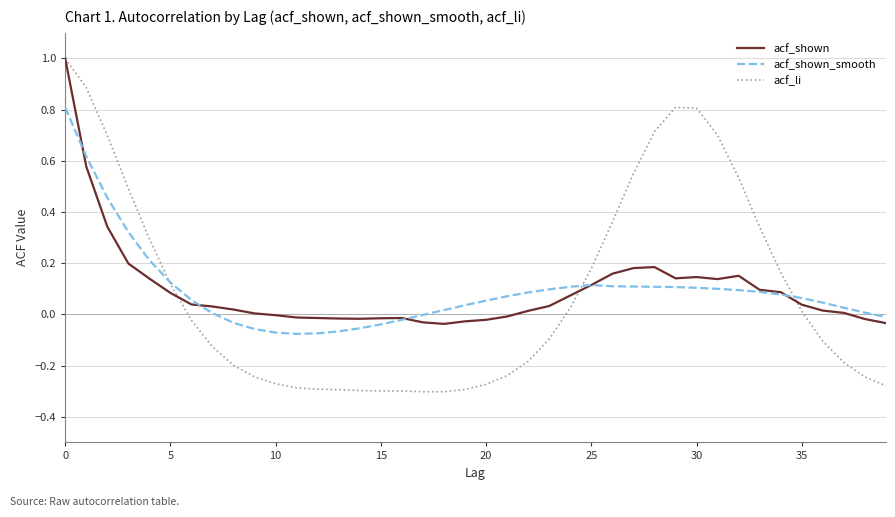

What is the maximum value for acf_shown_smooth?

0.8